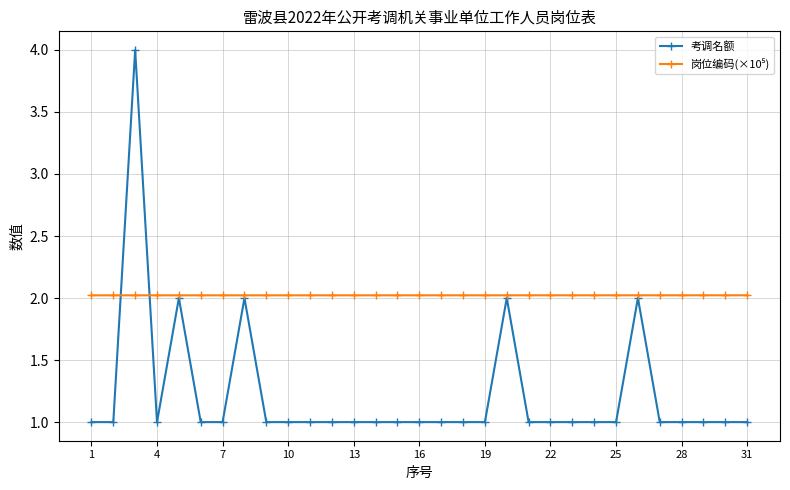

What is the minimum value shown in the chart?

1.0